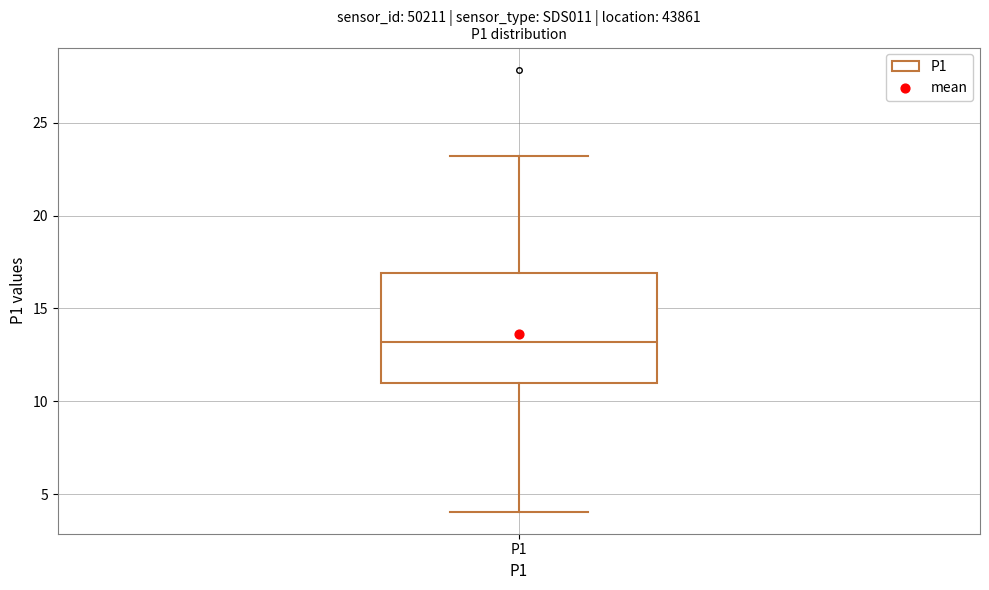

Where is the lower edge of the box for P1 on the y-axis? The values are not printed on the chart, so give them approximately, as read against the axis.

11